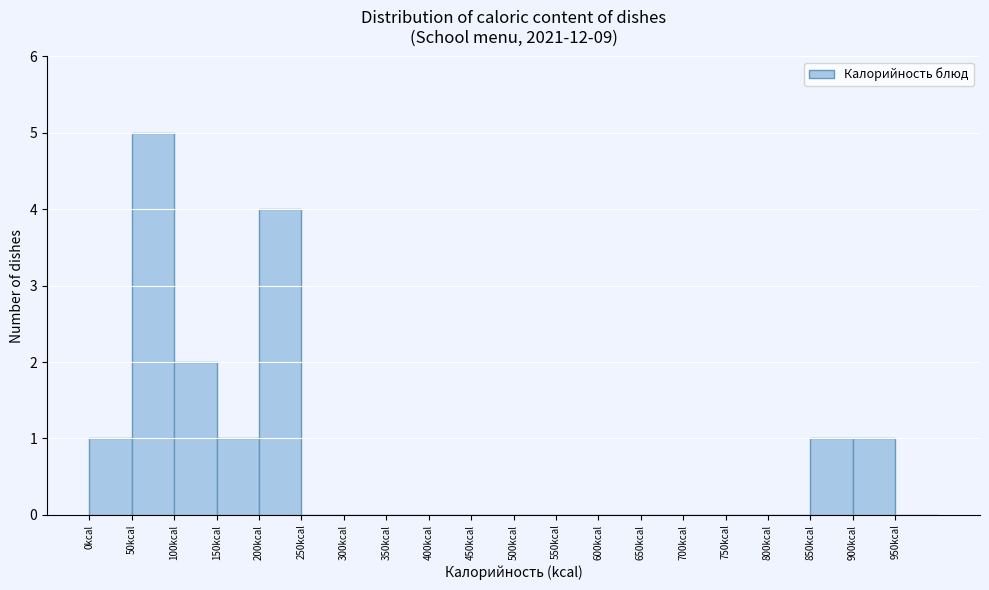

Reading left to right, list every bar in this chart as the range it spans on the x-axis followed by its height. The values are not printed on the chart, so give them approximately, as read against the axis.

0 to 50: 1
50 to 100: 5
100 to 150: 2
150 to 200: 1
200 to 250: 4
250 to 300: 0
300 to 350: 0
350 to 400: 0
400 to 450: 0
450 to 500: 0
500 to 550: 0
550 to 600: 0
600 to 650: 0
650 to 700: 0
700 to 750: 0
750 to 800: 0
800 to 850: 0
850 to 900: 1
900 to 950: 1
950 to 1000: 0